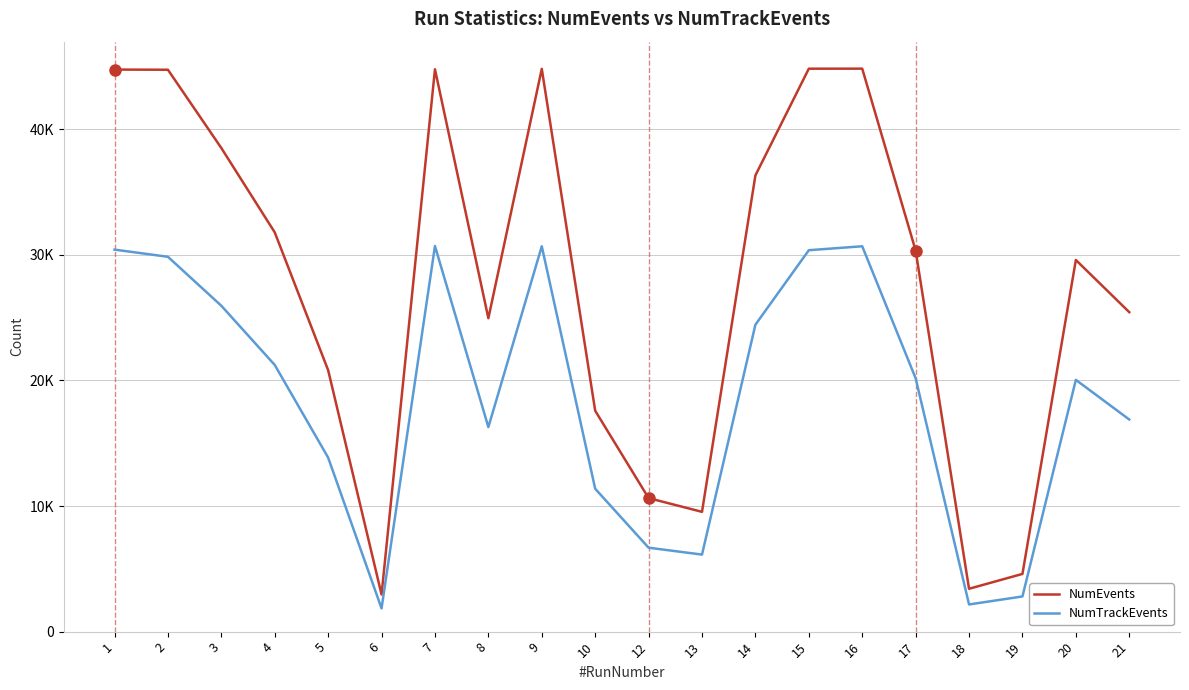

True or false: NumTrackEvents and NumEvents intersect in this chart.

False